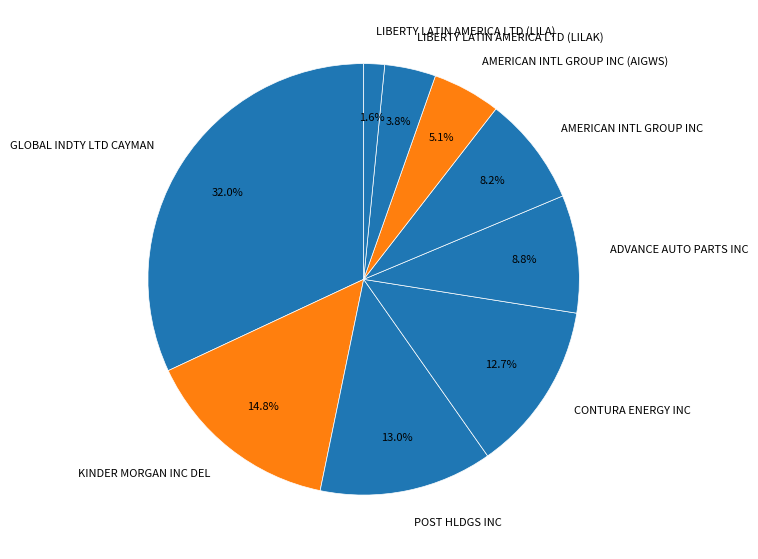

Is the sum of LIBERTY LATIN AMERICA LTD (LILAK) and AMERICAN INTL GROUP INC greater than half?

No